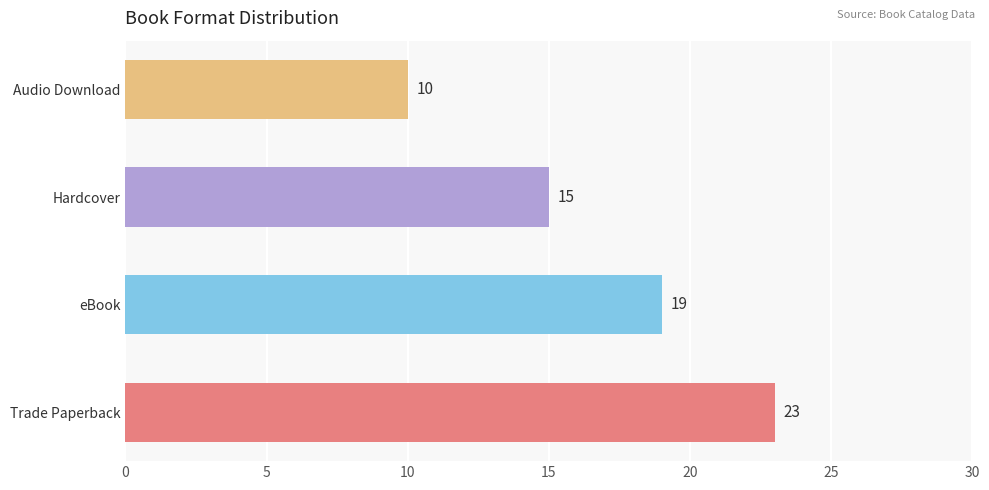

What is the maximum value shown in the chart?

23